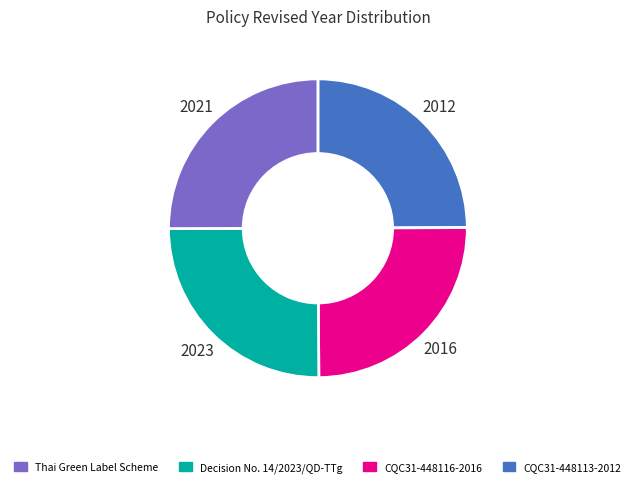

Is there any slice that represents more than half of the pie?

No